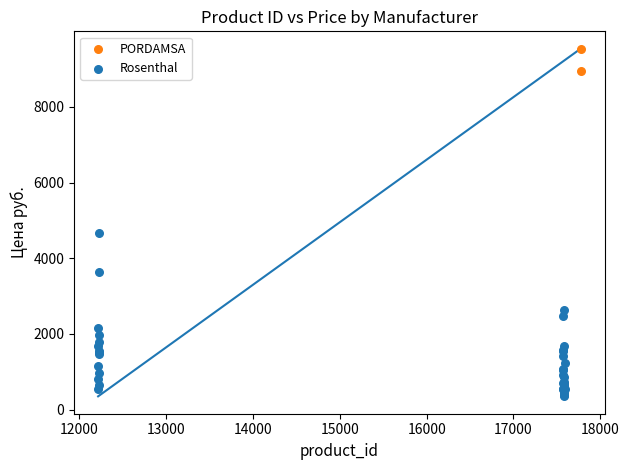

What are all the series names shown in the legend?

PORDAMSA, Rosenthal